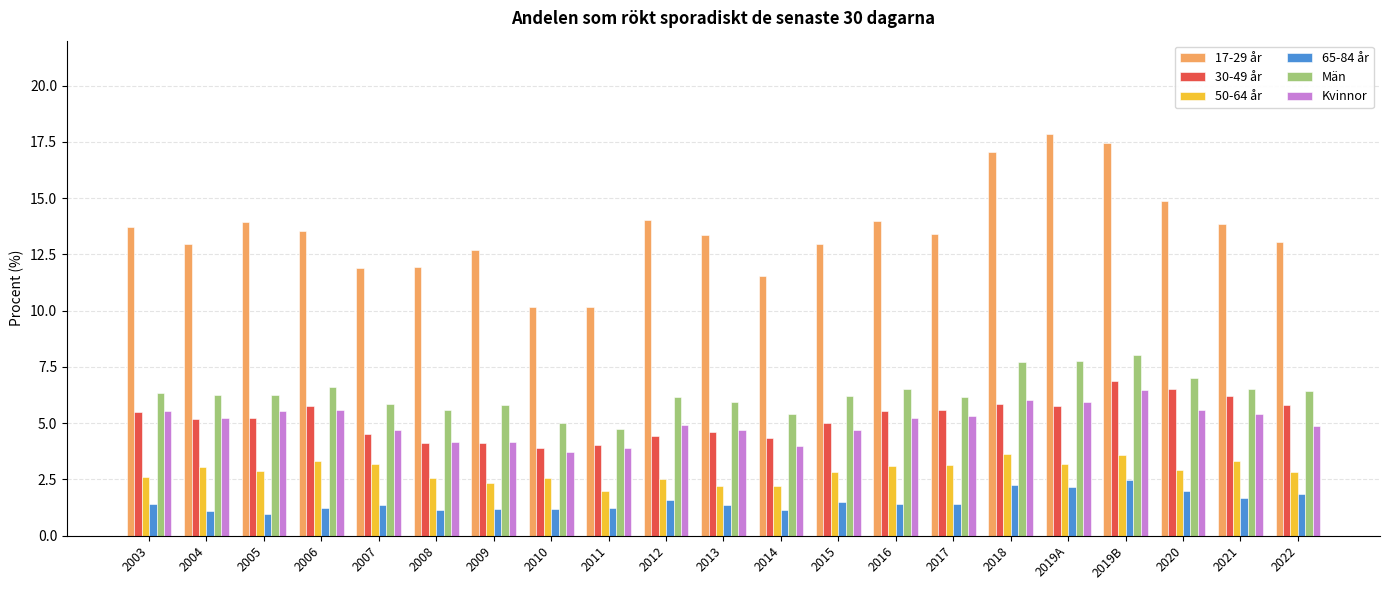

At which label does Män first exceed 6?

2003